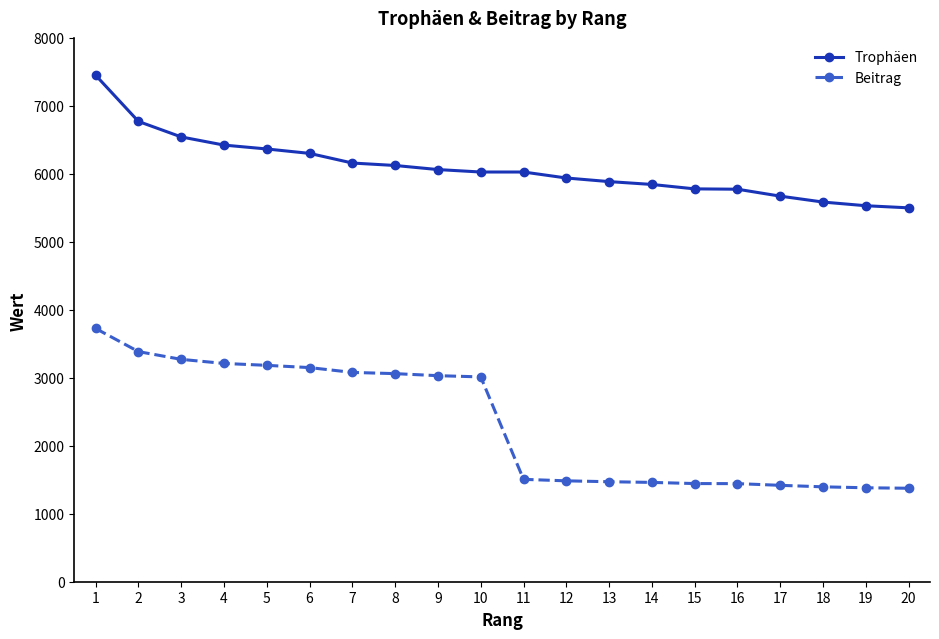

What is the total value across all series at 16?

7217